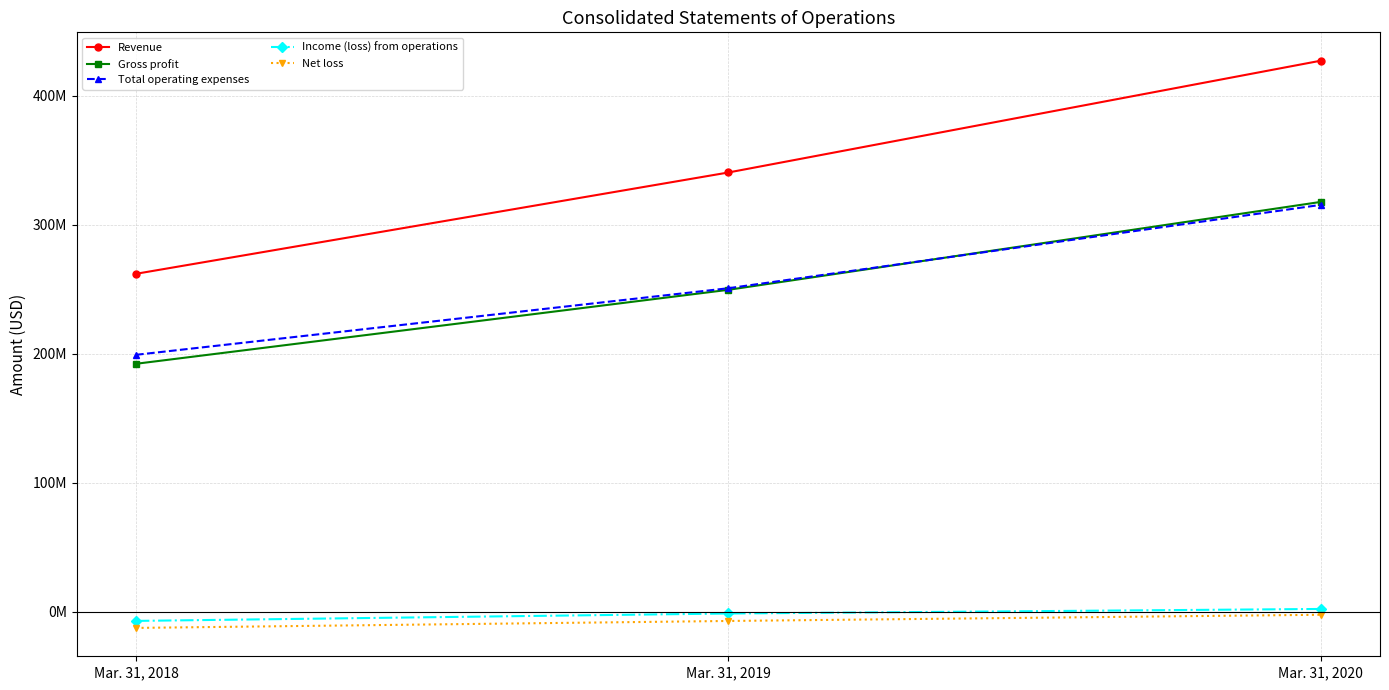

At which label does Revenue reach its peak?

Mar. 31, 2020